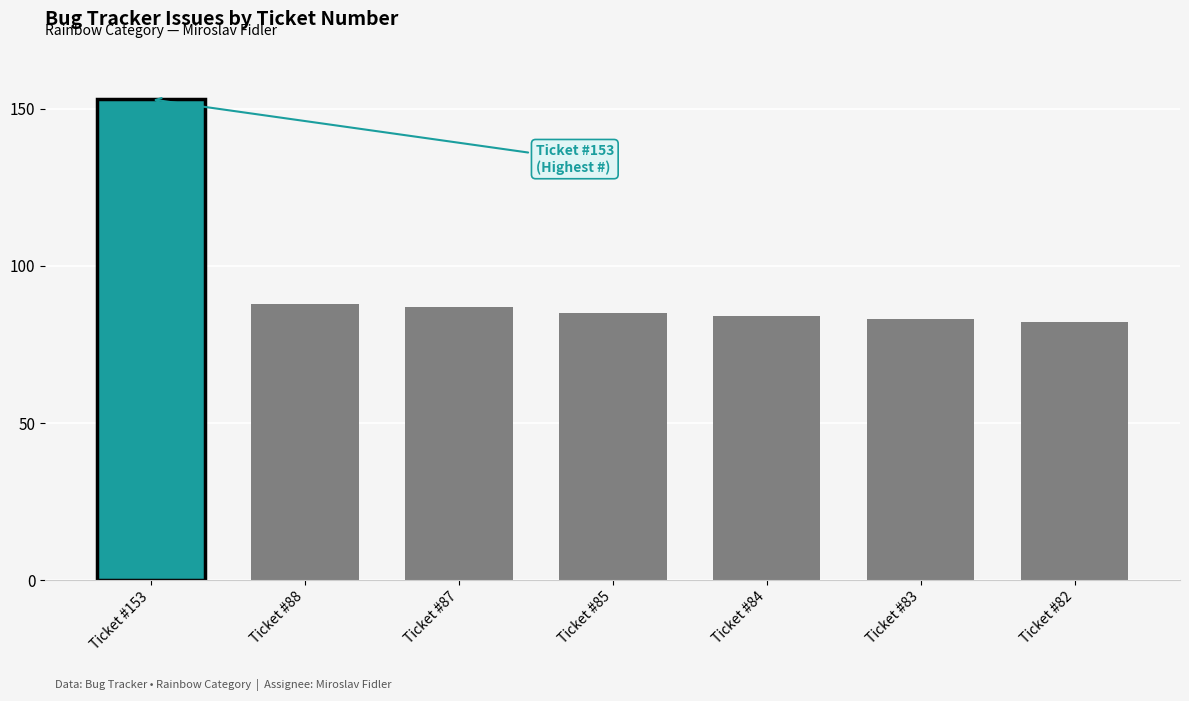

What is the difference between the maximum and minimum values?

71